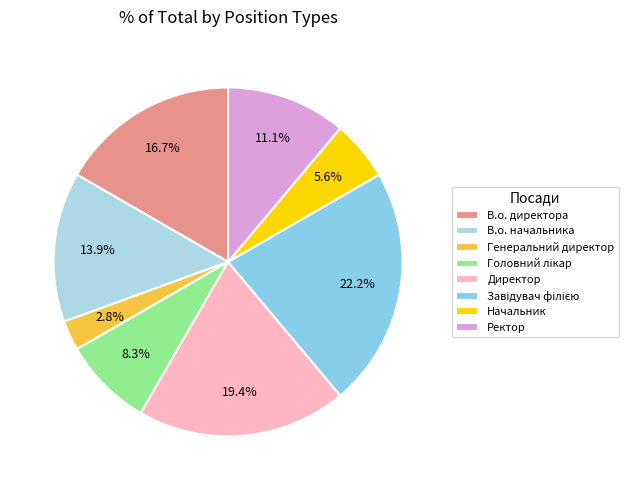

What percentage is NOT represented by В.о. начальника?

86.1%